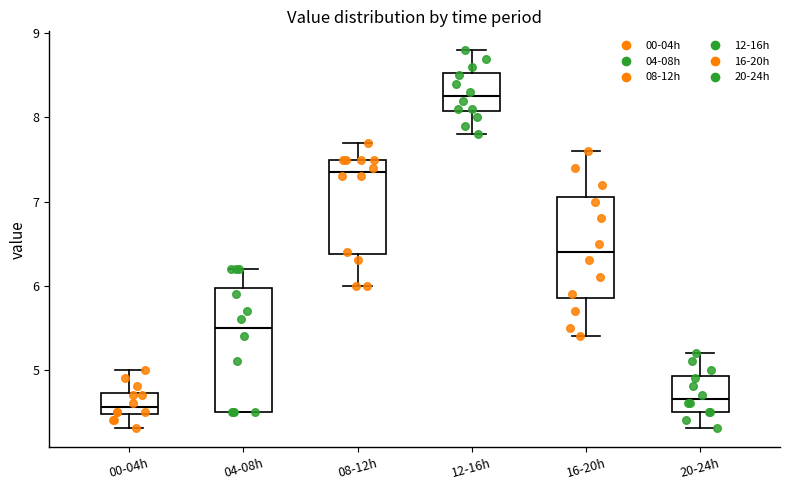

Which box has the lowest median line?

00-04h